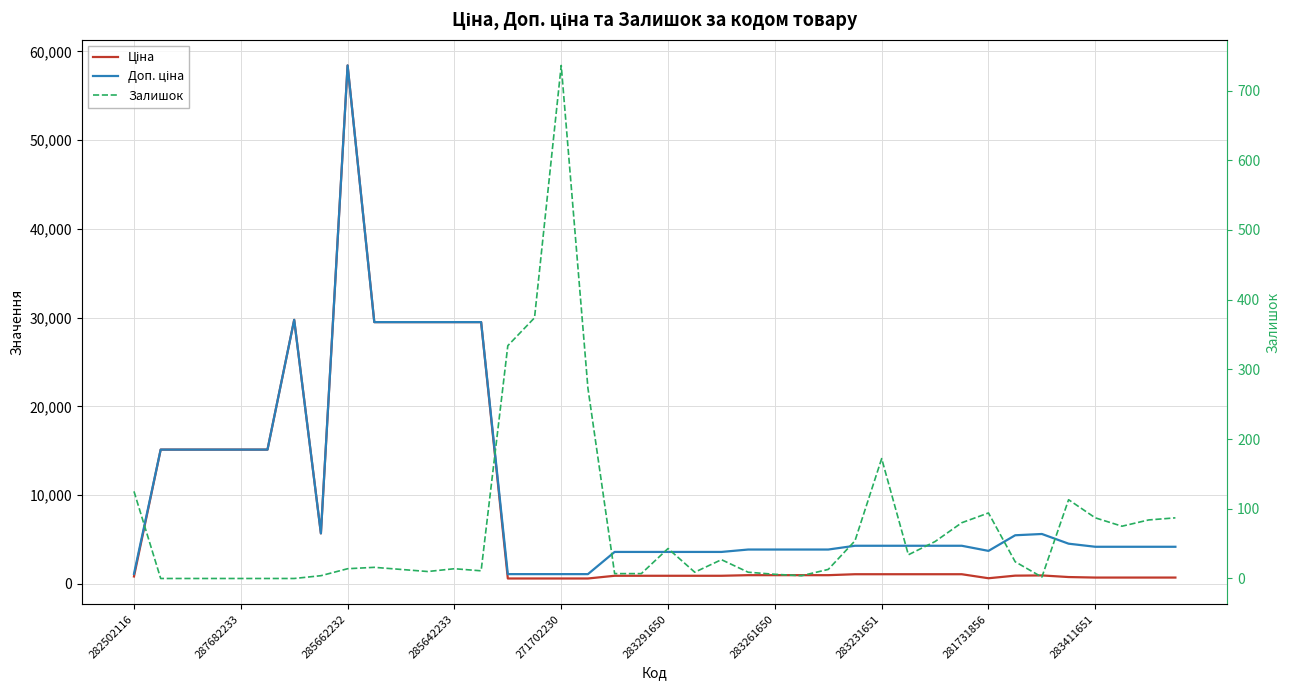

Which has a higher value, 285662232 or 36?

285662232